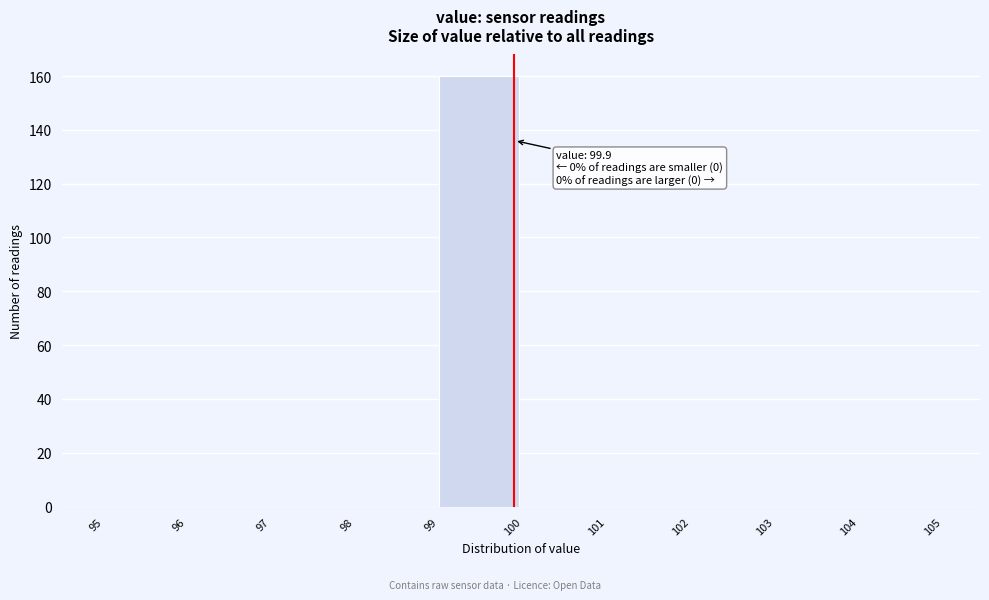

Which range on the x-axis has the tallest bar?

99 to 100